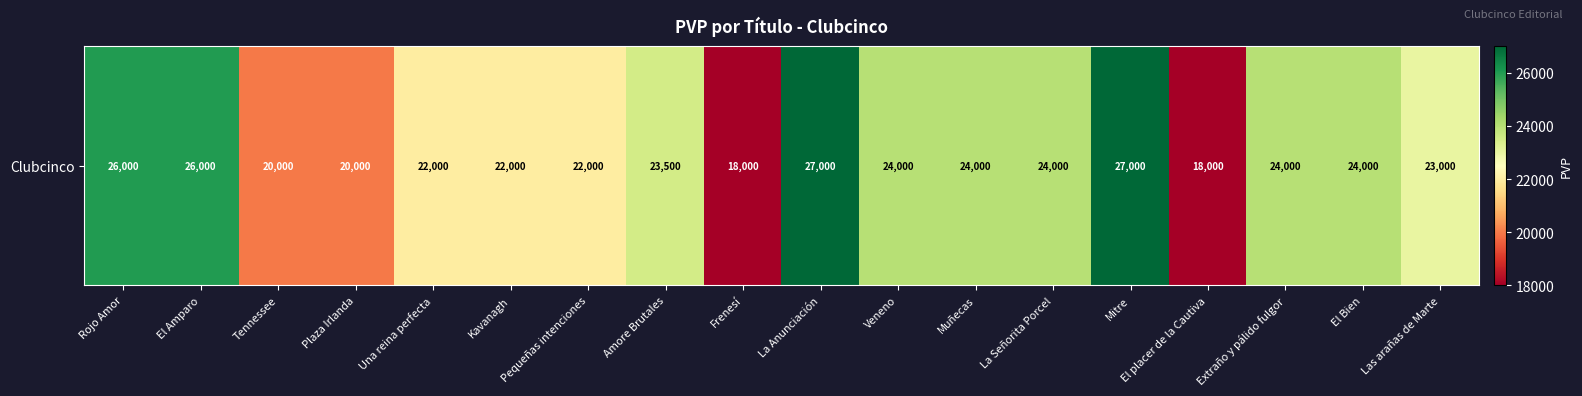

The chart shows a value of 23000 at Las arañas de Marte. True or false?

True